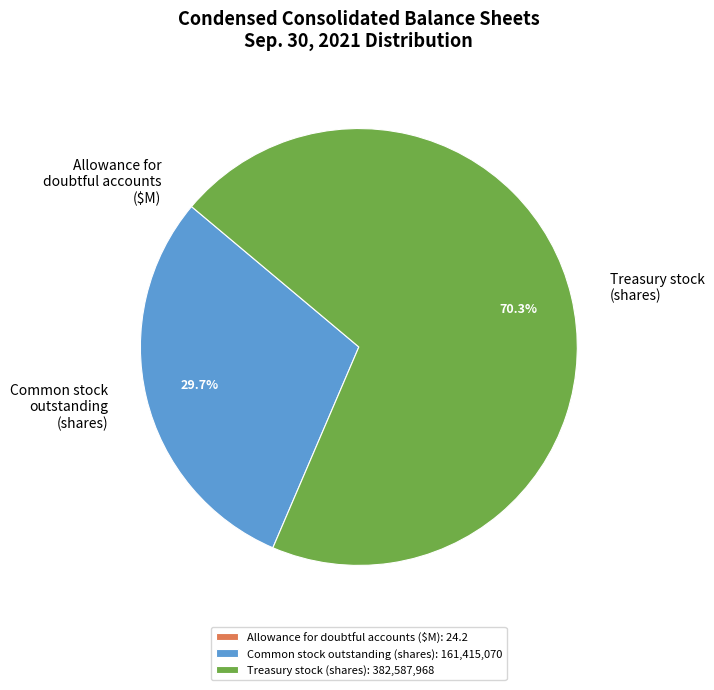

What portion of the pie excludes Treasury stock (shares)?

29.7%